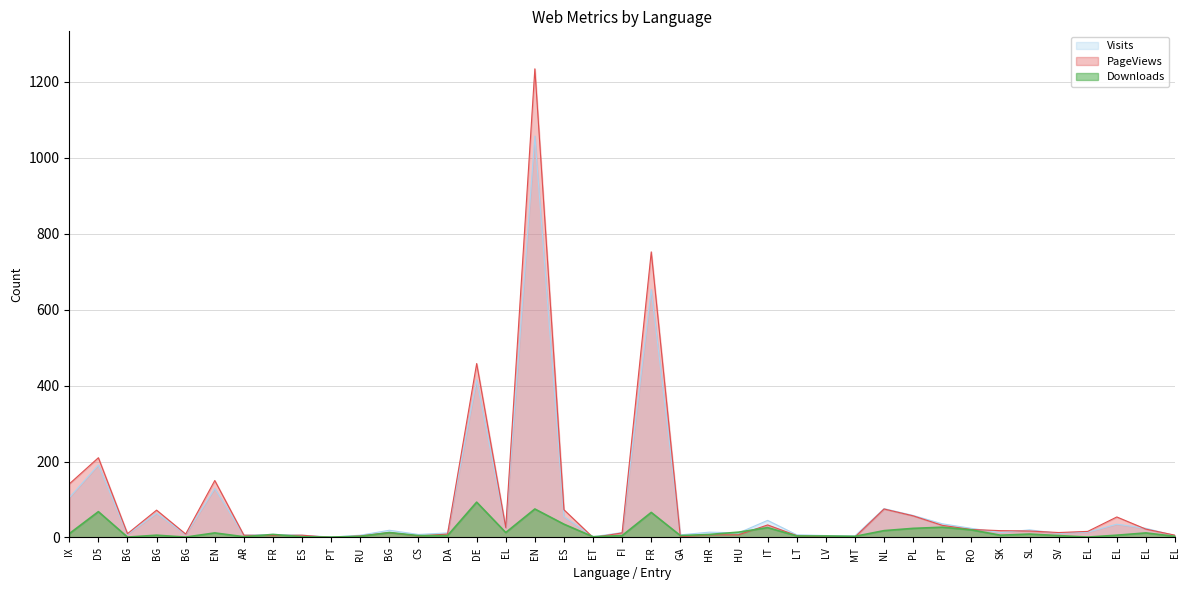

How many lines are shown in the chart?

3